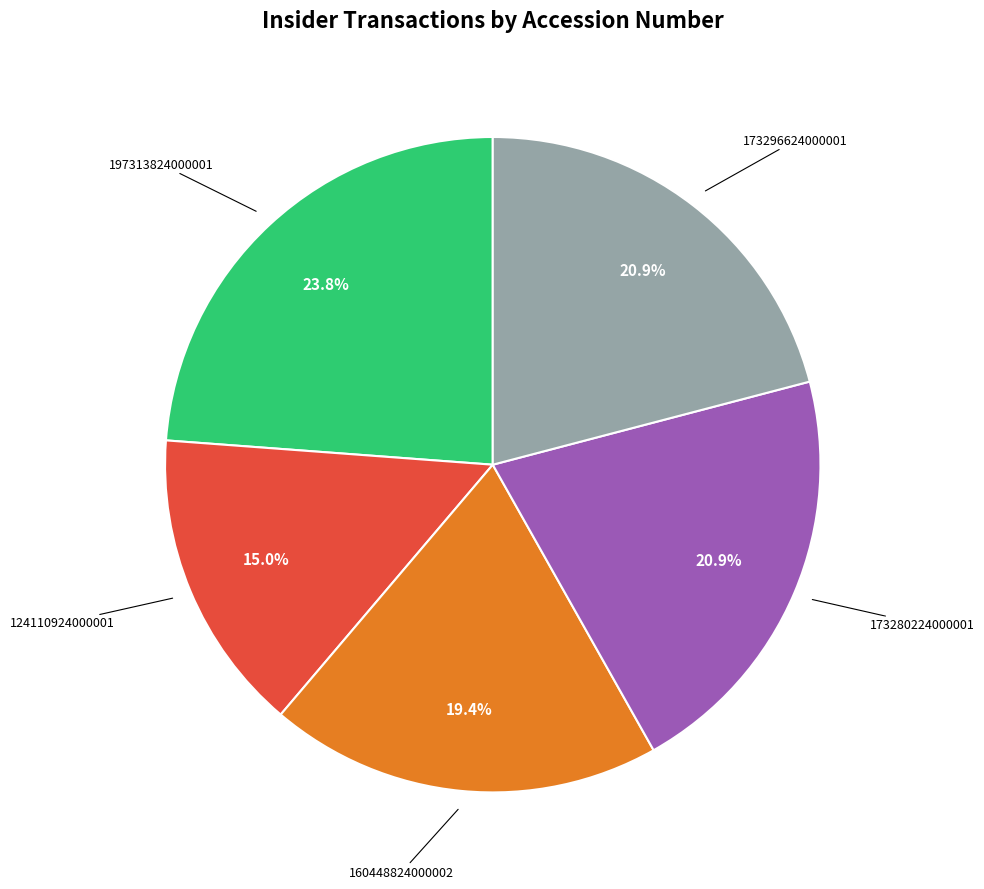

What is the ratio of the value at 173280224000001 to the value at 197313824000001?

0.9